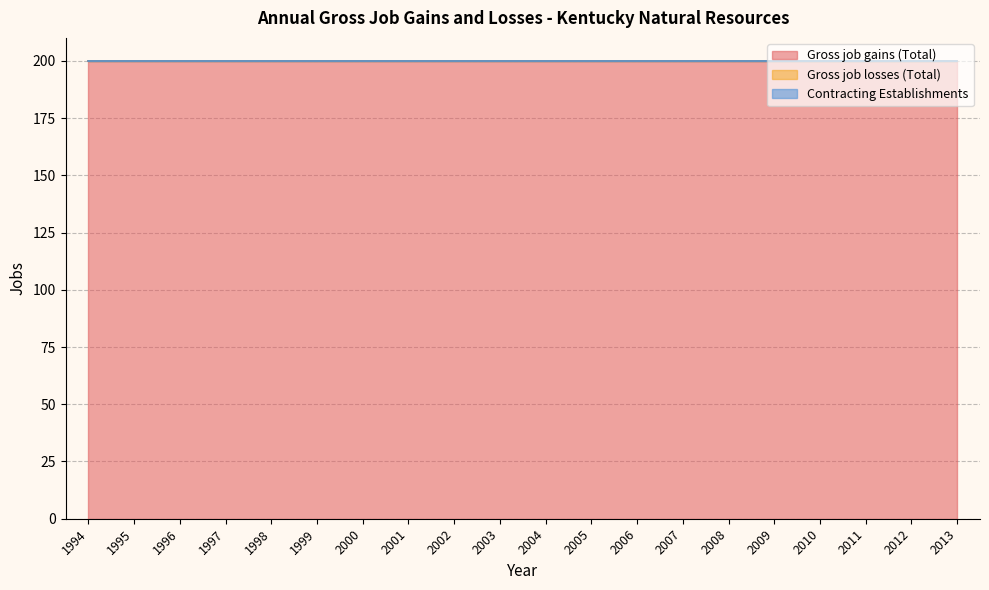

Which series has the widest spread of values?

Gross job gains (Total)